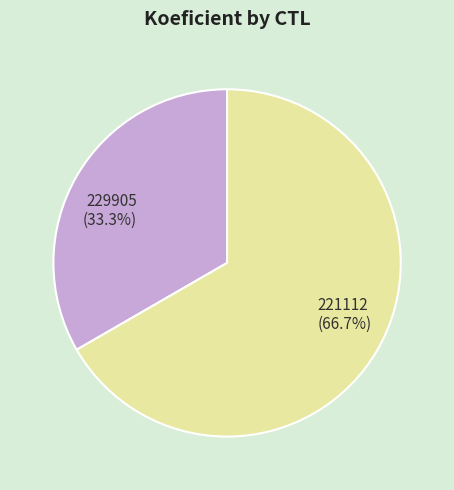

What is the ratio of the value at 229905 to the value at 221112?

0.5